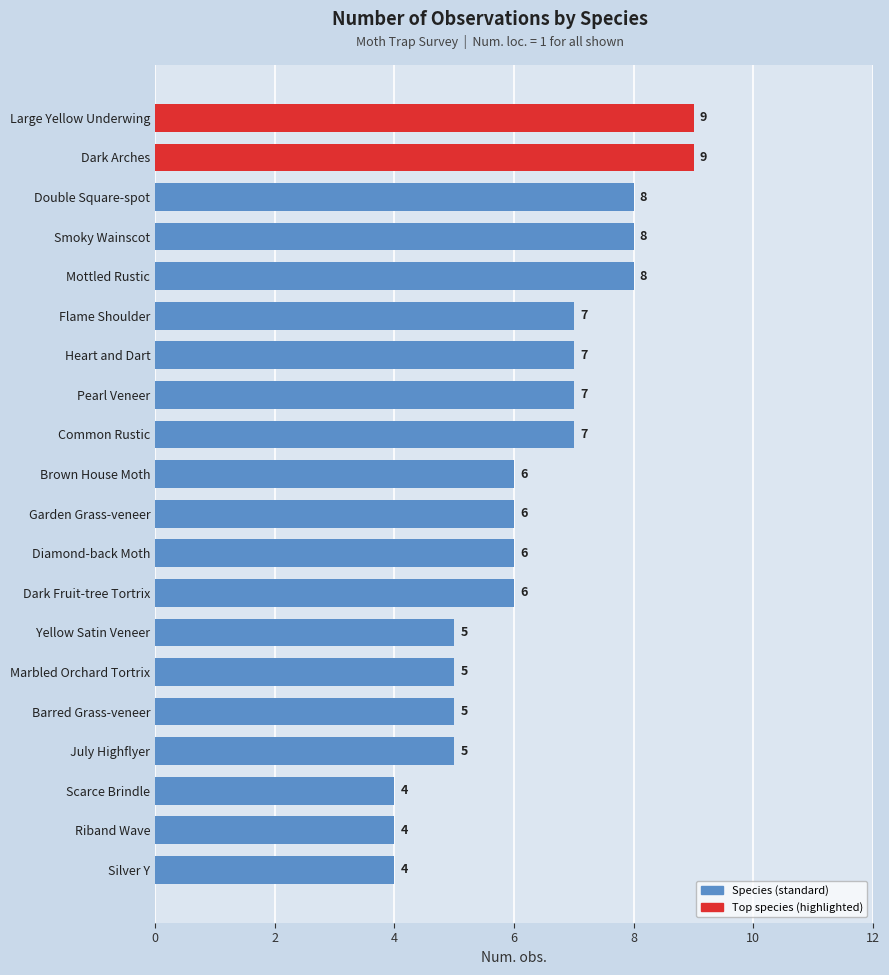

What is the smallest value displayed?

4